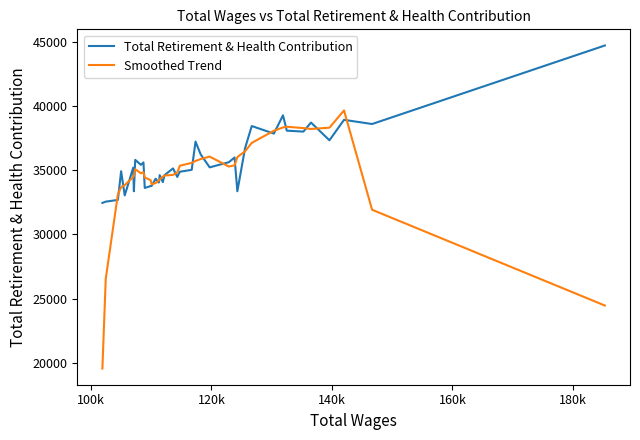

Which series has the largest range (max minus min)?

Smoothed Trend